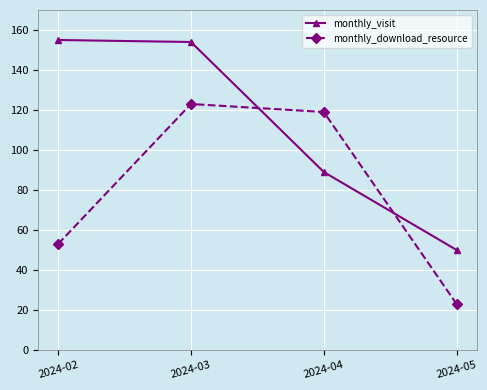

Rank the series by their average value, from lowest to highest.

monthly_download_resource, monthly_visit